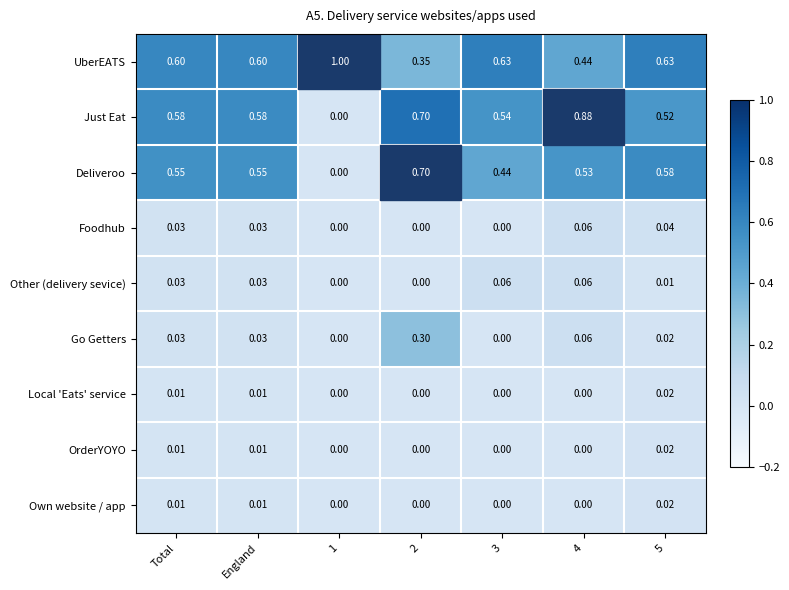

What is the spread (max minus min) of values at 2?

0.7